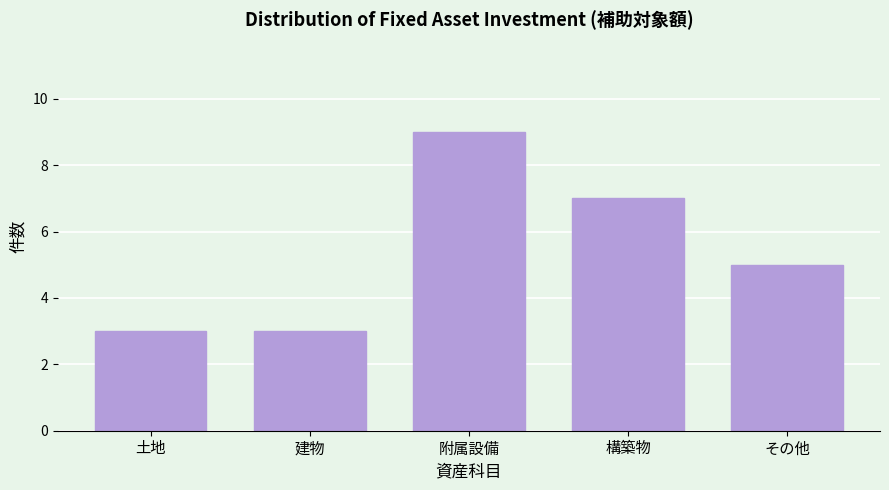

Reading left to right, list all the values displayed in this chart.

土地=3	建物=3	附属設備=9	構築物=7	その他=5